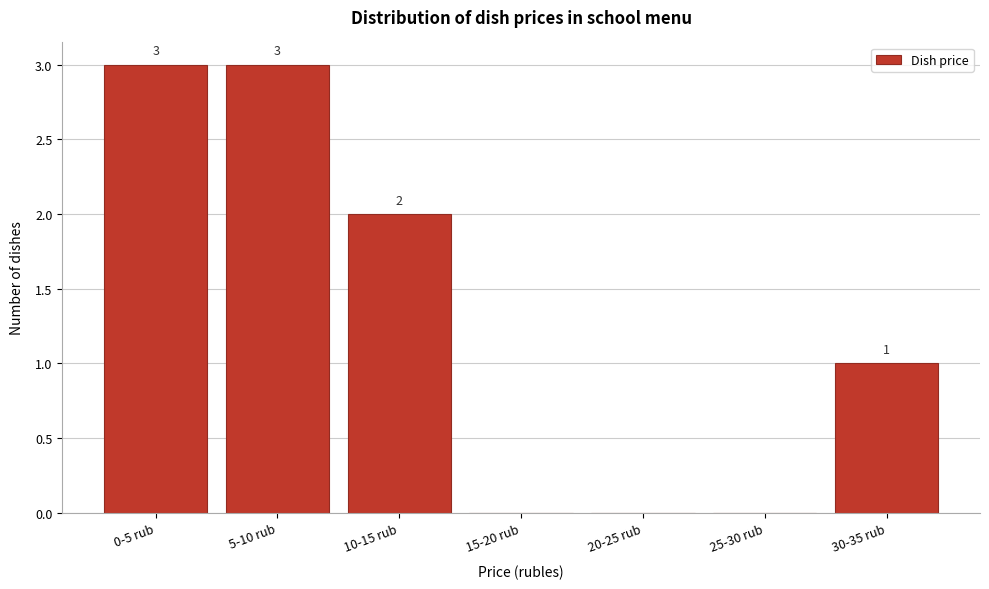

Reading left to right, transcribe all the data shown in this chart.

0-5 rub=3	5-10 rub=3	10-15 rub=2	15-20 rub=0	20-25 rub=0	25-30 rub=0	30-35 rub=1